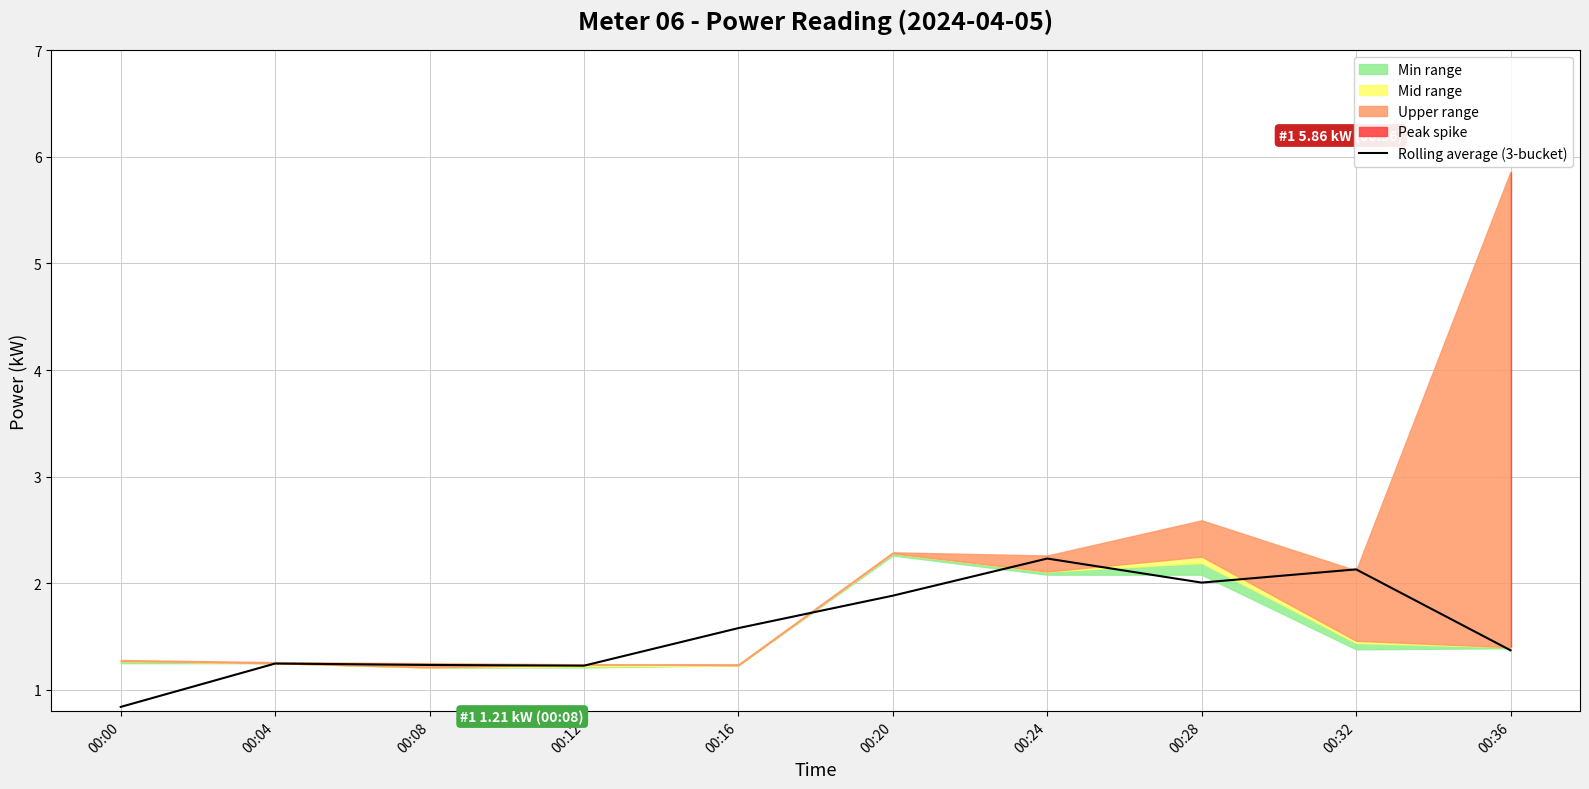

How many points are lower than both their immediate neighbors (excluding endpoints)?

2